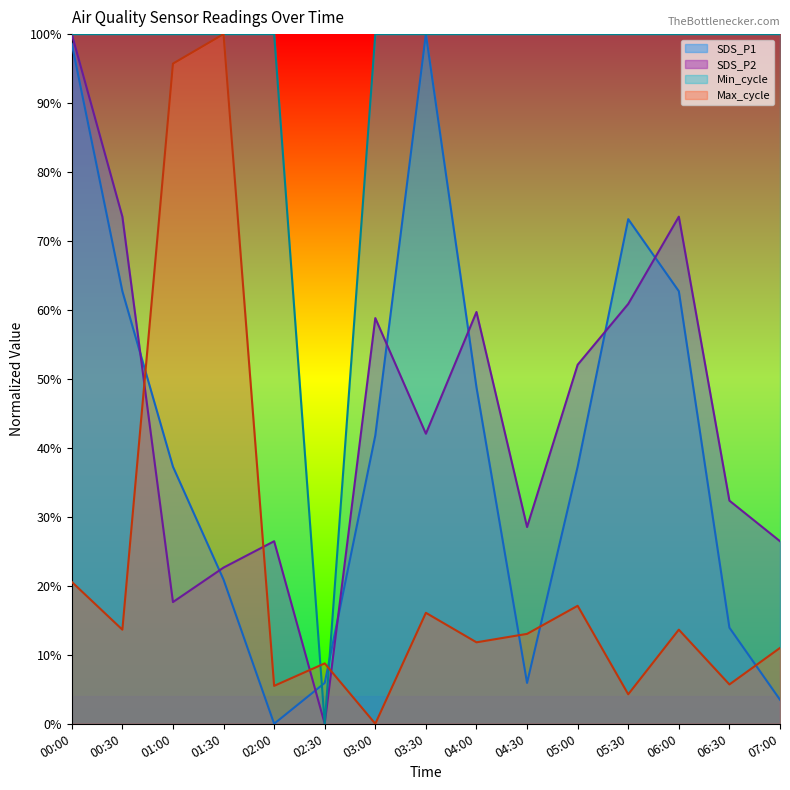

The Min_cycle series shows 1.0 at 00:00. True or false?

True